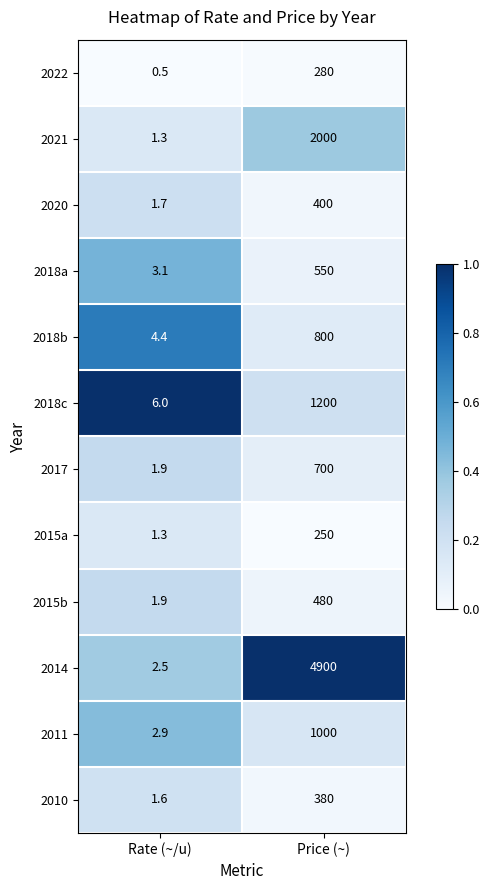

What is the lowest value of the 2010 series?

1.6